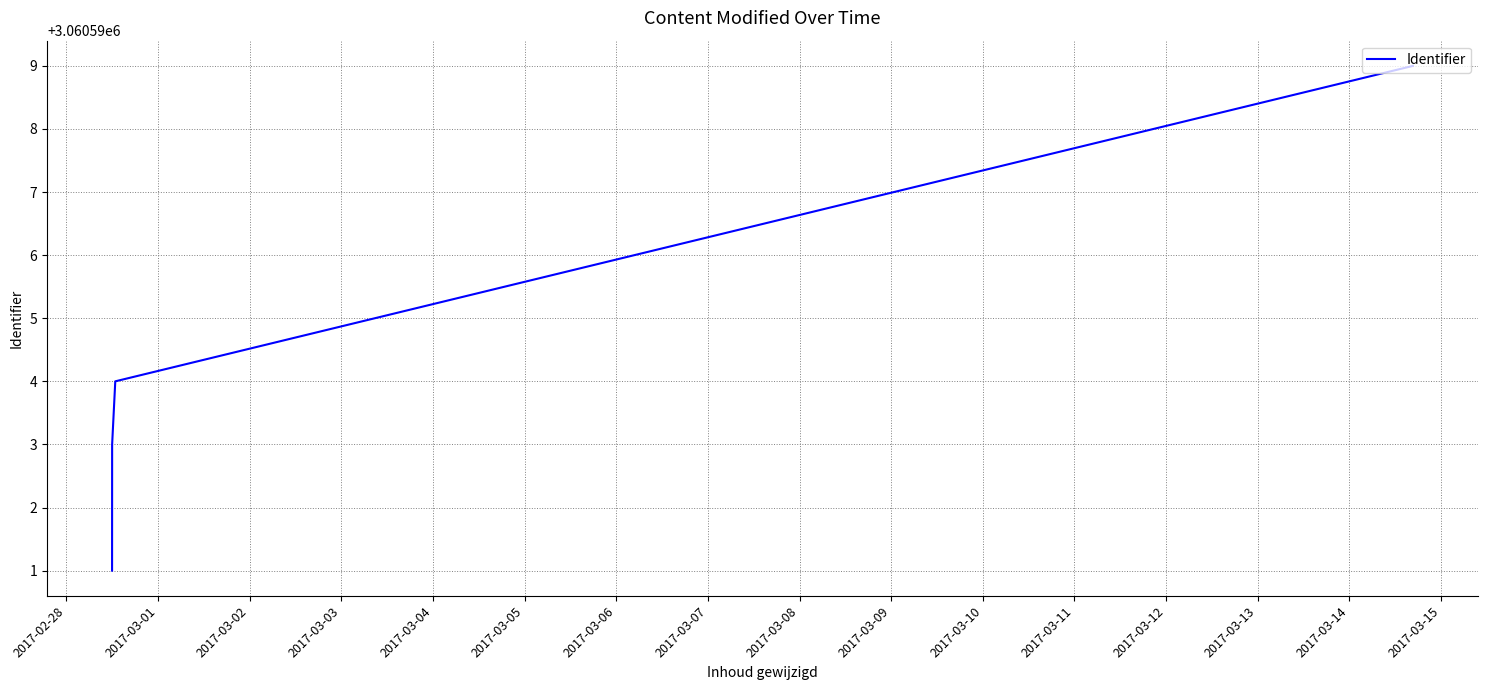

How many values are between 3060593 and 3060599?

3